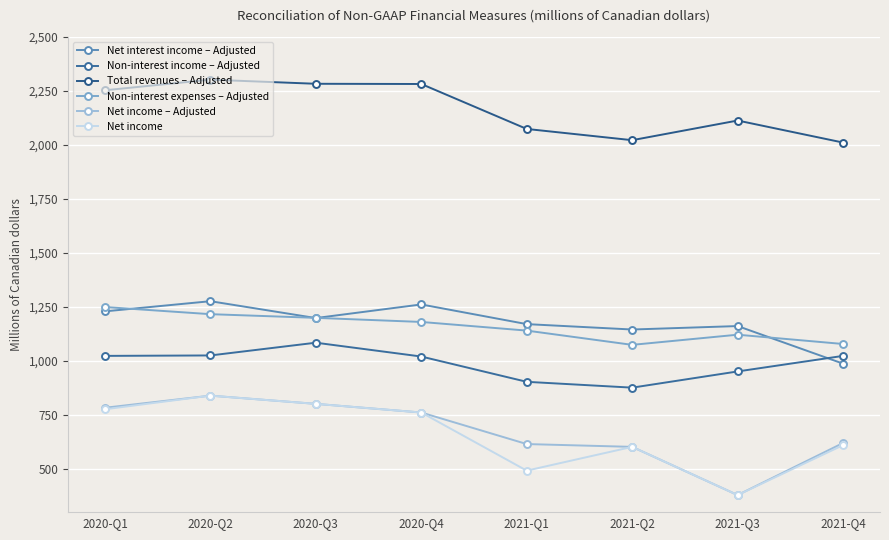

Reading left to right, list all the values displayed in this chart.

Net interest income – Adjusted: 1229	1276	1198	1261	1170	1145	1161	987
Non-interest income – Adjusted: 1023	1025	1084	1020	903	876	951	1023
Total revenues – Adjusted: 2252	2301	2282	2281	2073	2021	2112	2010
Non-interest expenses – Adjusted: 1249	1216	1199	1180	1140	1074	1121	1078
Net income – Adjusted: 783	839	801	761	615	602	379	620
Net income: 776	839	801	761	492	602	379	610